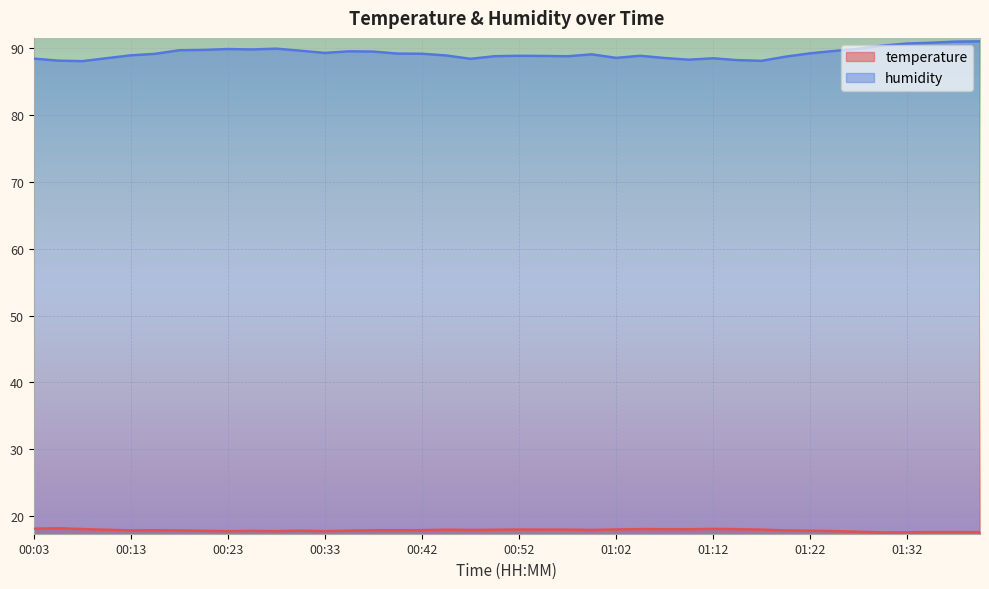

True or false: humidity and temperature cross at least once.

False